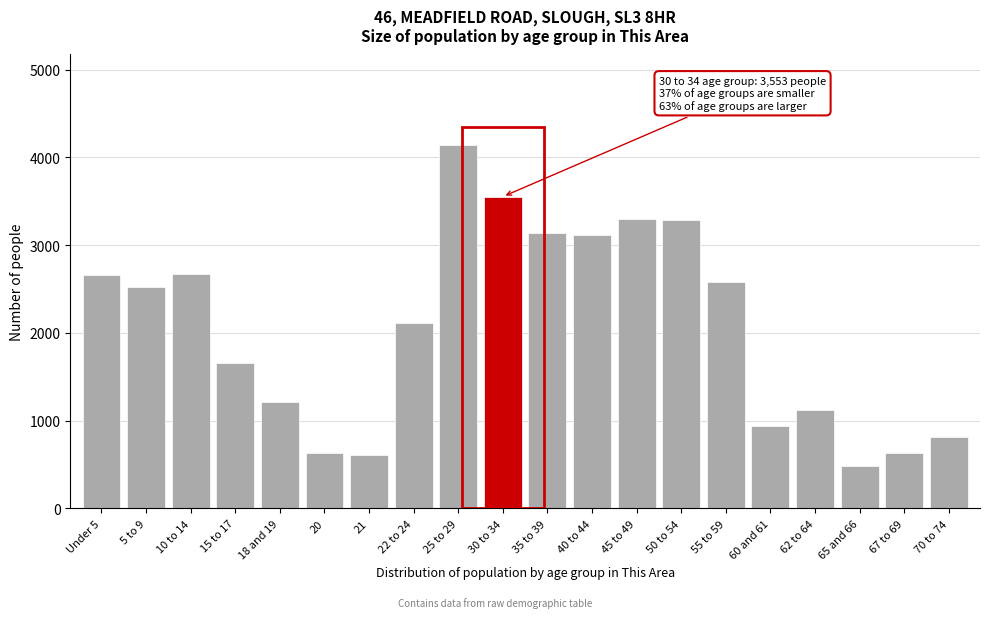

Between 45 to 49 and 30 to 34, which is larger?

30 to 34